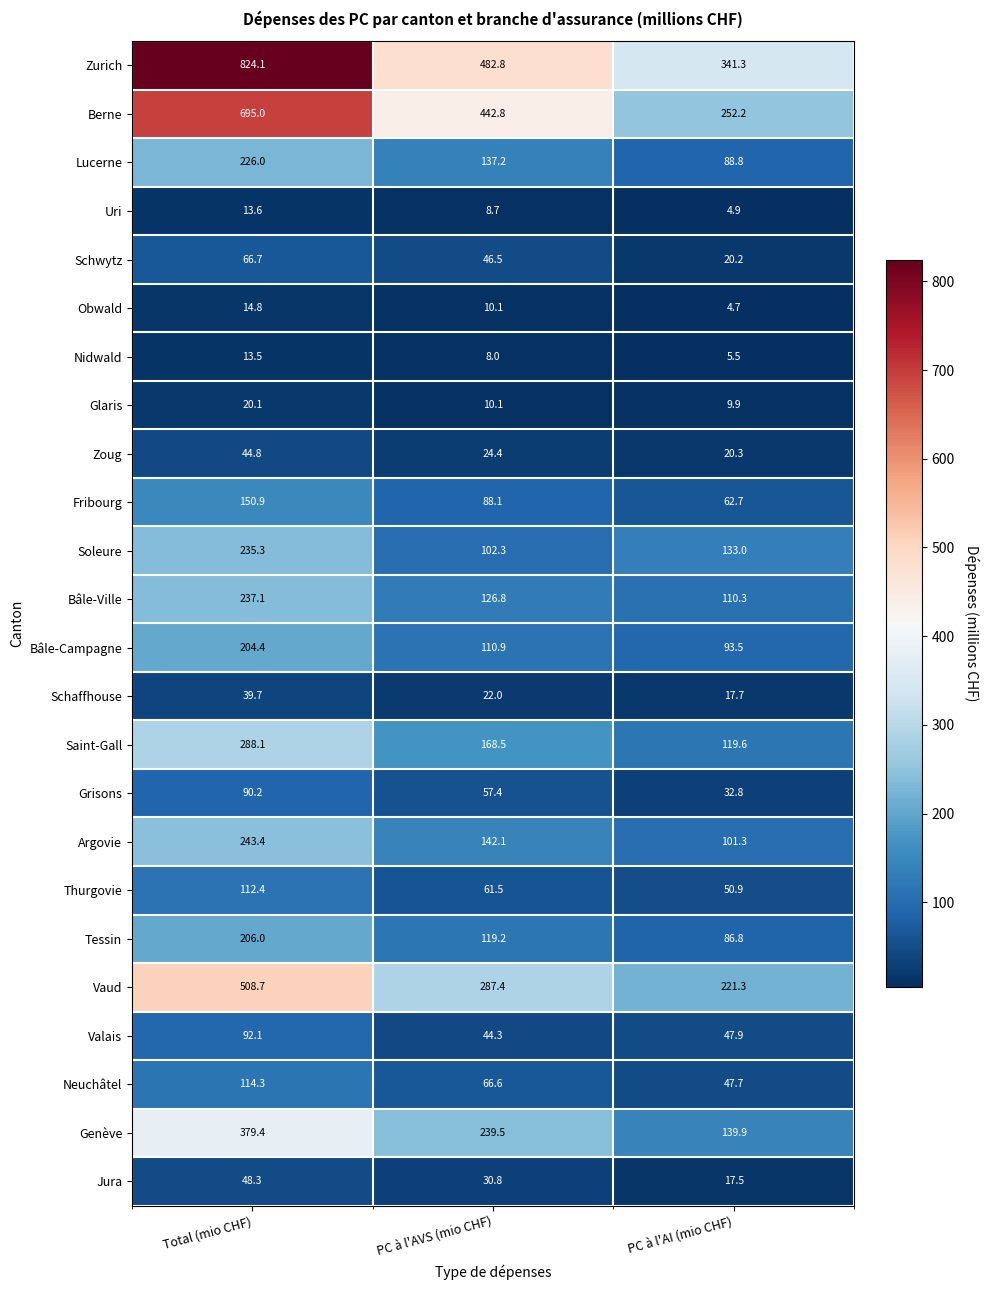

Which category has the highest value across all series?

Total (mio CHF)